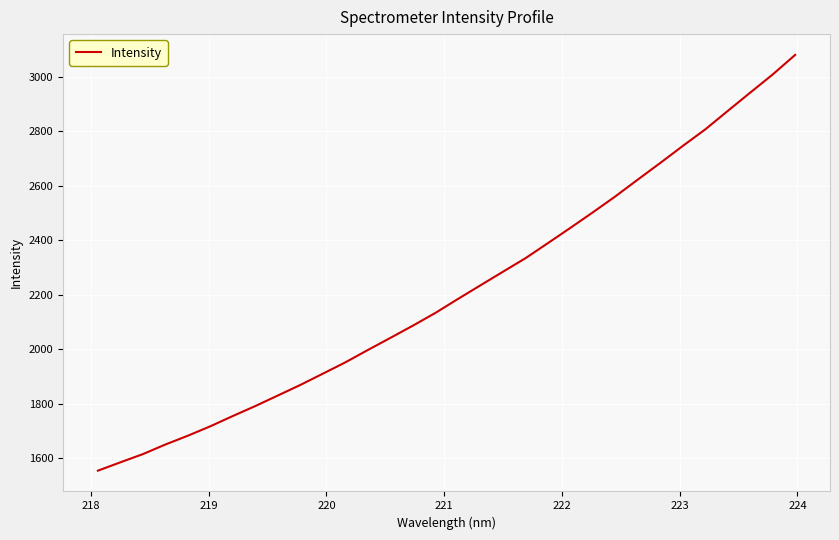

What is the difference between the second highest and second lowest values?

1423.4